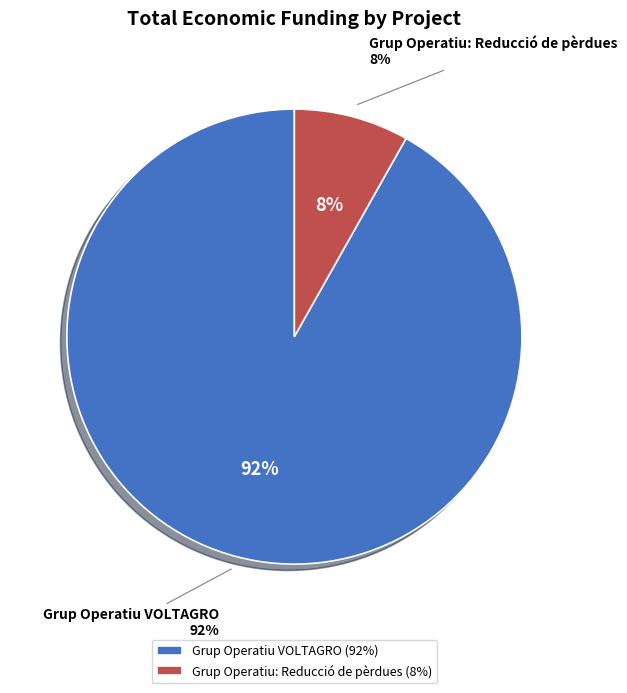

Is there any slice that represents more than half of the pie?

Yes